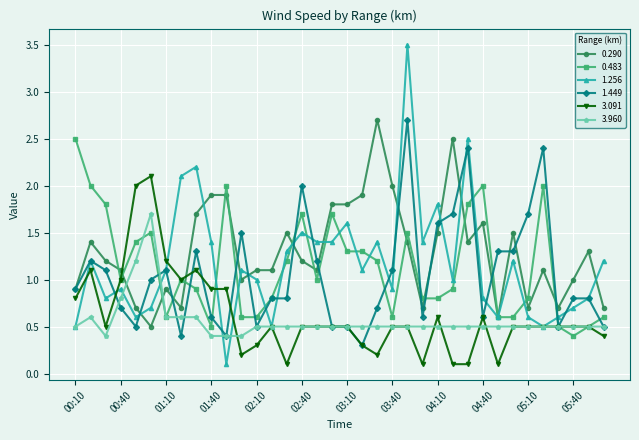

True or false: 0.483 has more than 1 points higher than both neighbors.

True